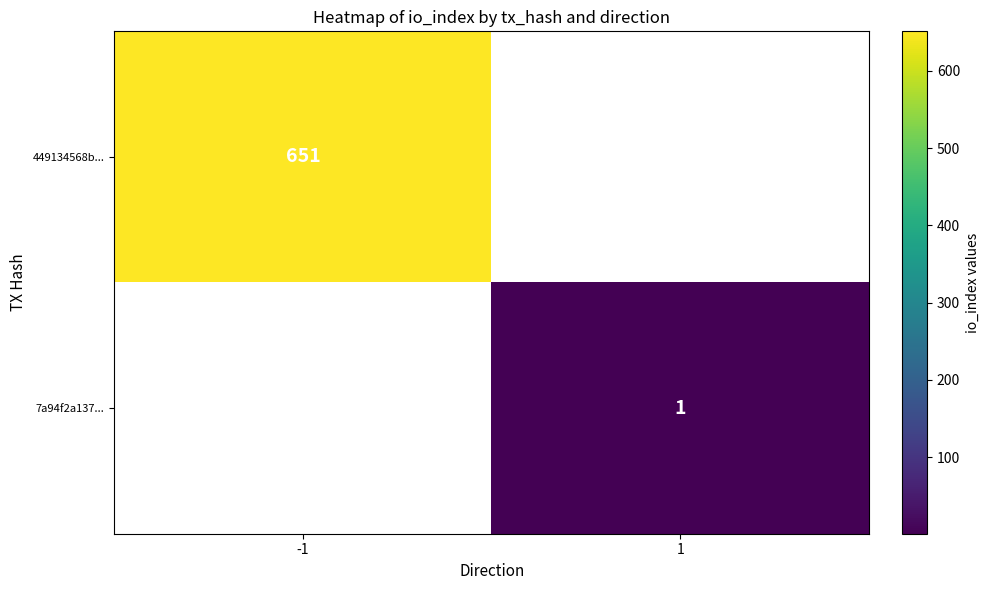

Is it true that 7a94f2a137... equals 1 at 1?

True